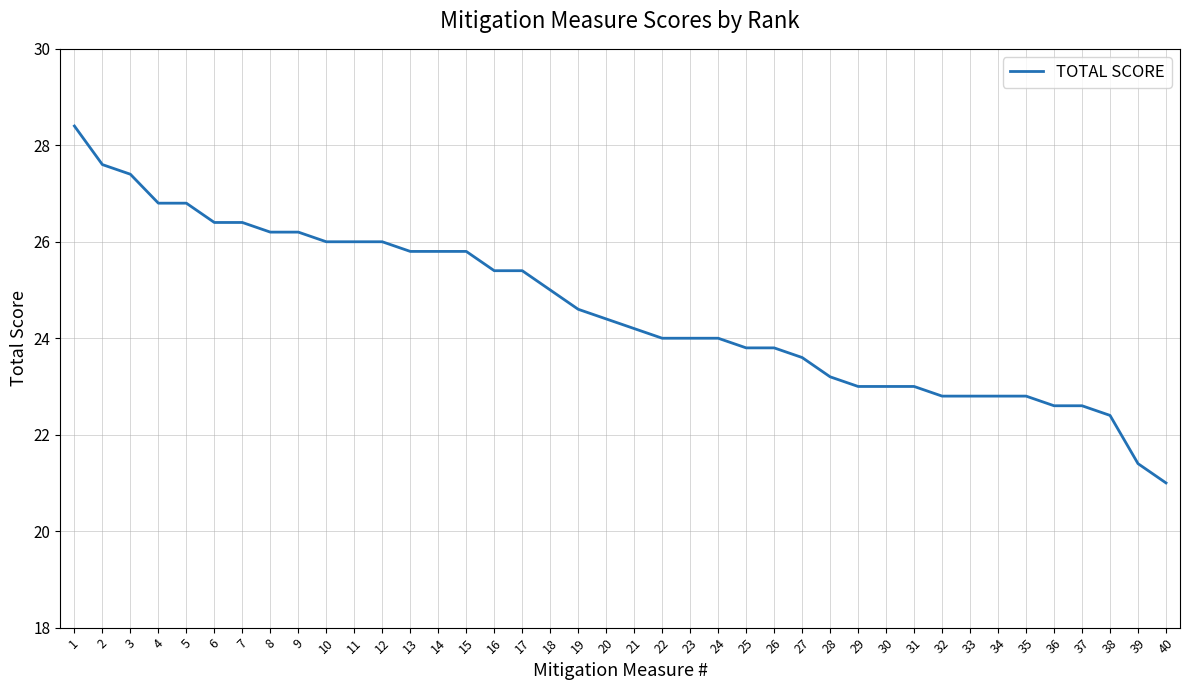

Reading left to right, list all the values displayed in this chart.

28.4	27.6	27.4	26.8	26.8	26.4	26.4	26.2	26.2	26.0	26.0	26.0	25.8	25.8	25.8	25.4	25.4	25.0	24.6	24.4	24.2	24.0	24.0	24.0	23.8	23.8	23.6	23.2	23.0	23.0	23.0	22.8	22.8	22.8	22.8	22.6	22.6	22.4	21.4	21.0